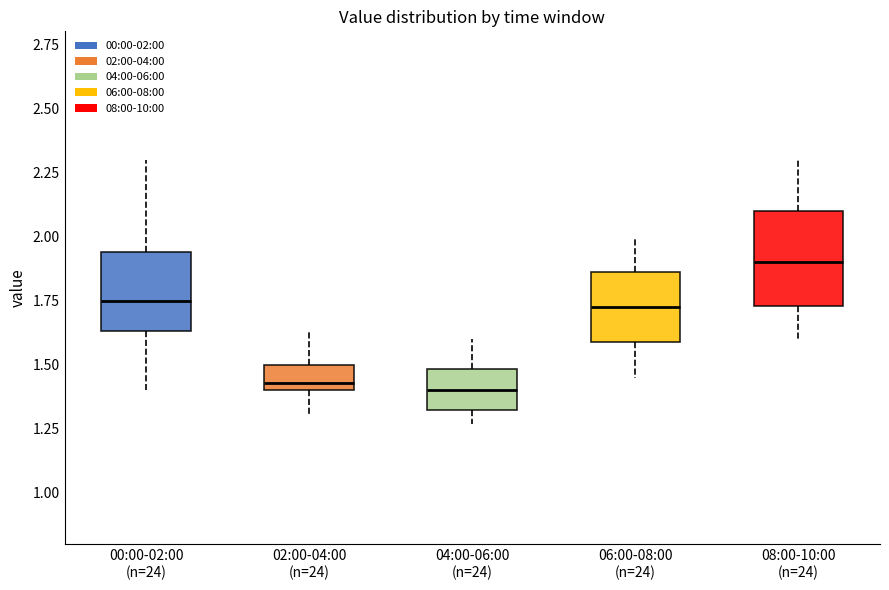

Reading left to right, read every box against the y-axis: the position of its median line, the range the box covers, and the ends of its whiskers. The values are not printed on the chart, so give them approximately, as read against the axis.

00:00-02:00 (n=24): median 1.75, box 1.65 to 1.95, whiskers 1.40 to 2.30
02:00-04:00 (n=24): median 1.45, box 1.40 to 1.50, whiskers 1.30 to 1.65
04:00-06:00 (n=24): median 1.40, box 1.30 to 1.50, whiskers 1.25 to 1.60
06:00-08:00 (n=24): median 1.75, box 1.60 to 1.85, whiskers 1.45 to 2.00
08:00-10:00 (n=24): median 1.90, box 1.75 to 2.10, whiskers 1.60 to 2.30